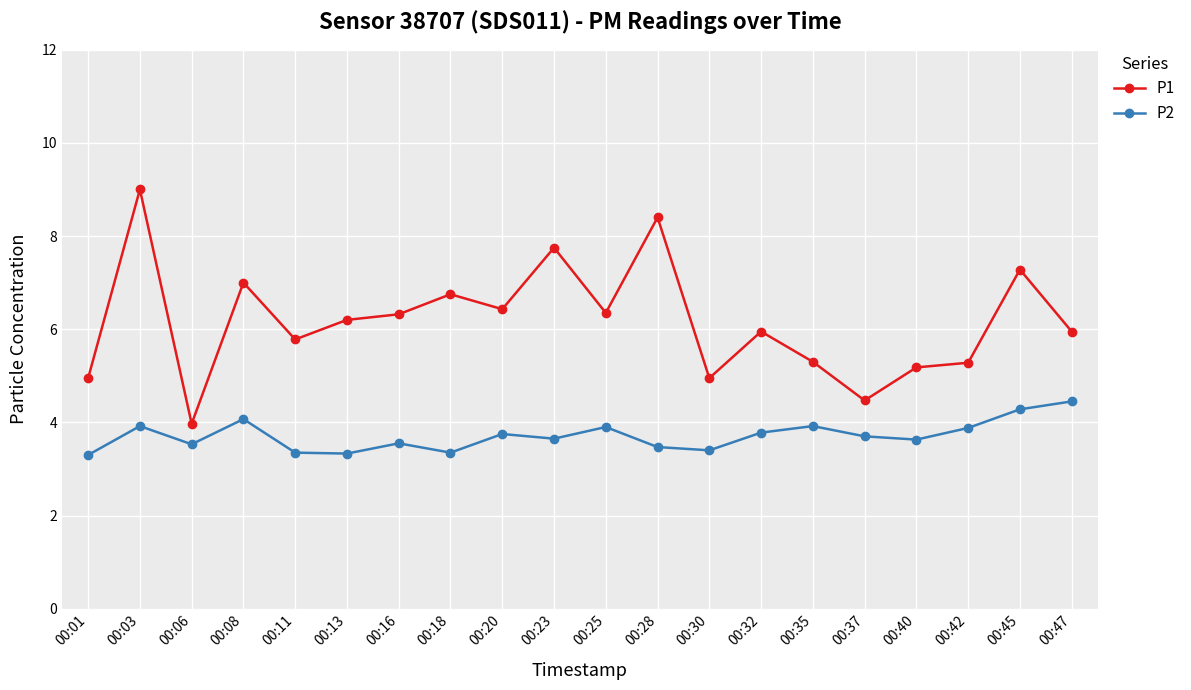

At which category is the sum across all series the highest?

00:03